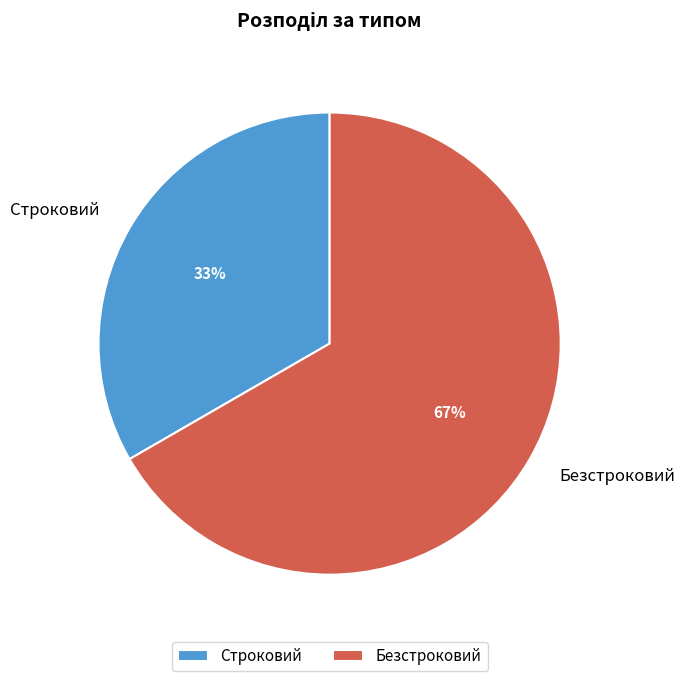

Count the number of slices in the pie.

2